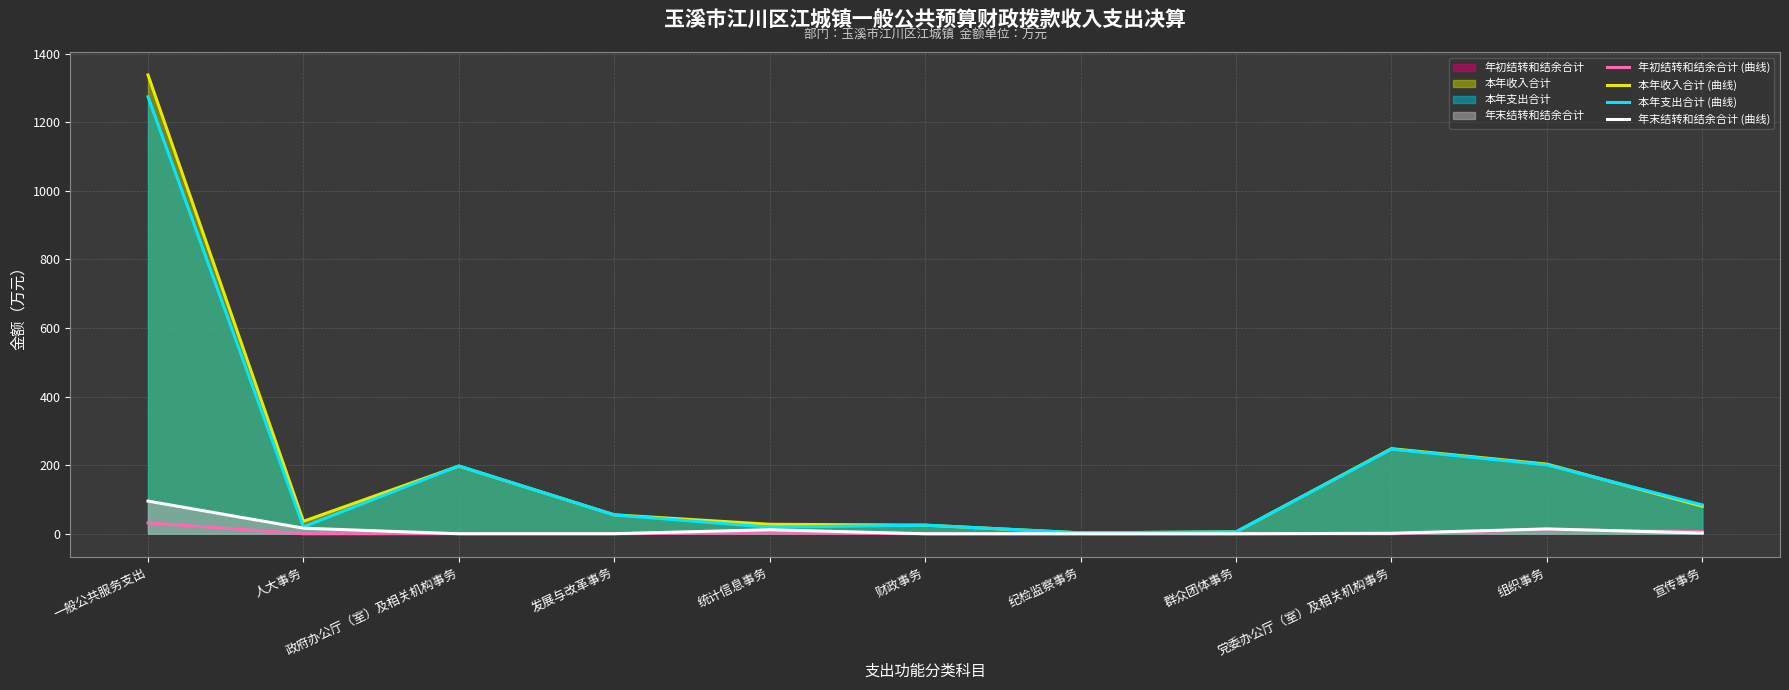

What is the sum of the 本年支出合计 (曲线) values at 党委办公厅（室）及相关机构事务 and 一般公共服务支出?

1520.7